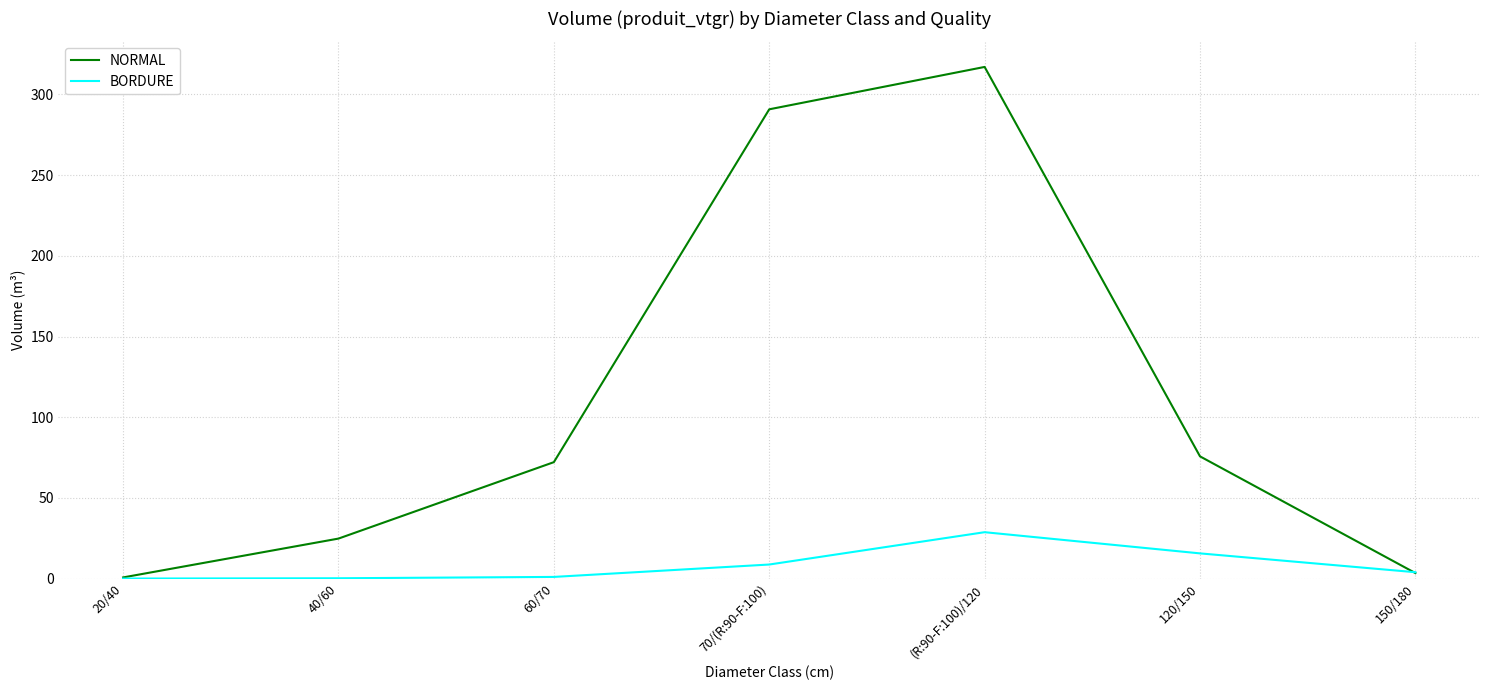

The value of BORDURE at 70/(R:90-F:100) is 8.7. True or false?

True